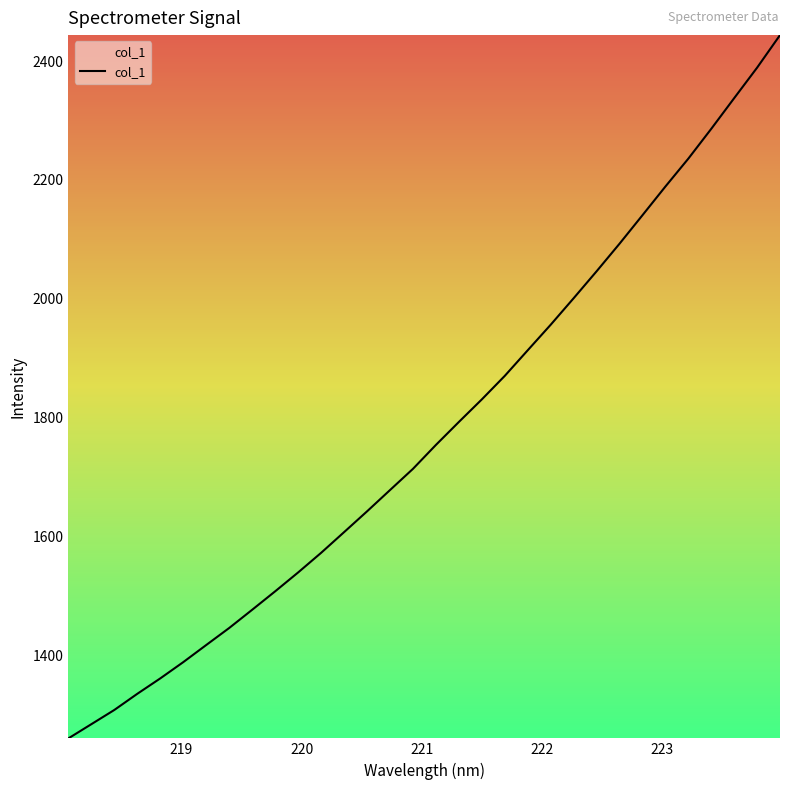

Does the chart display data point markers on the line(s)?

No